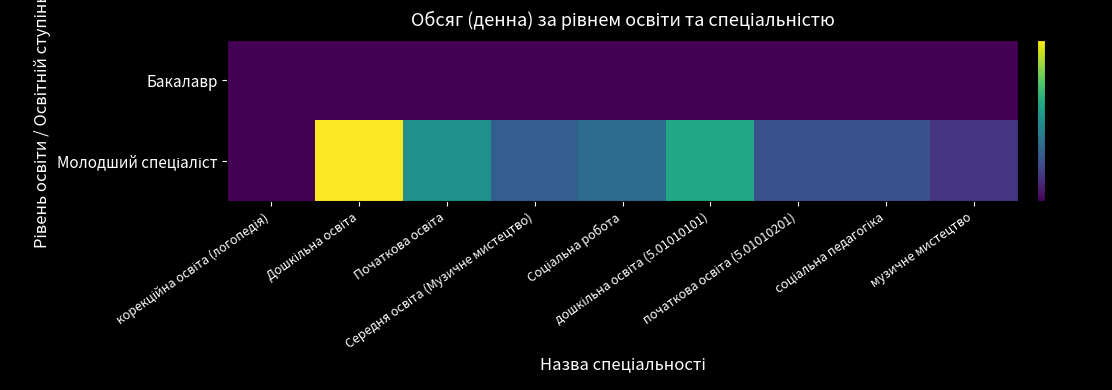

Rank the series by their maximum value, from lowest to highest.

Бакалавр, Молодший спеціаліст